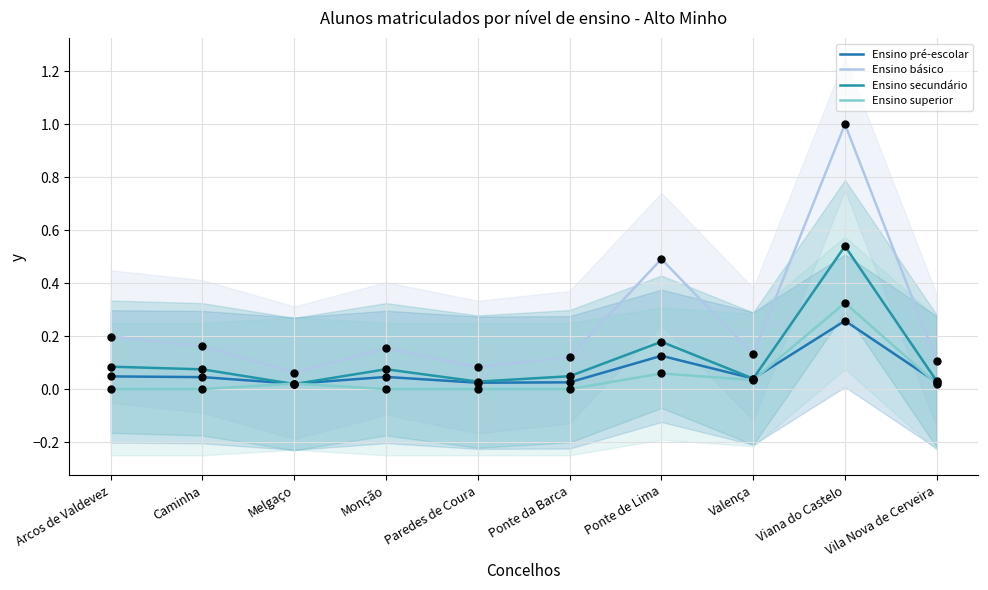

Which series has the largest total across all categories?

Ensino básico